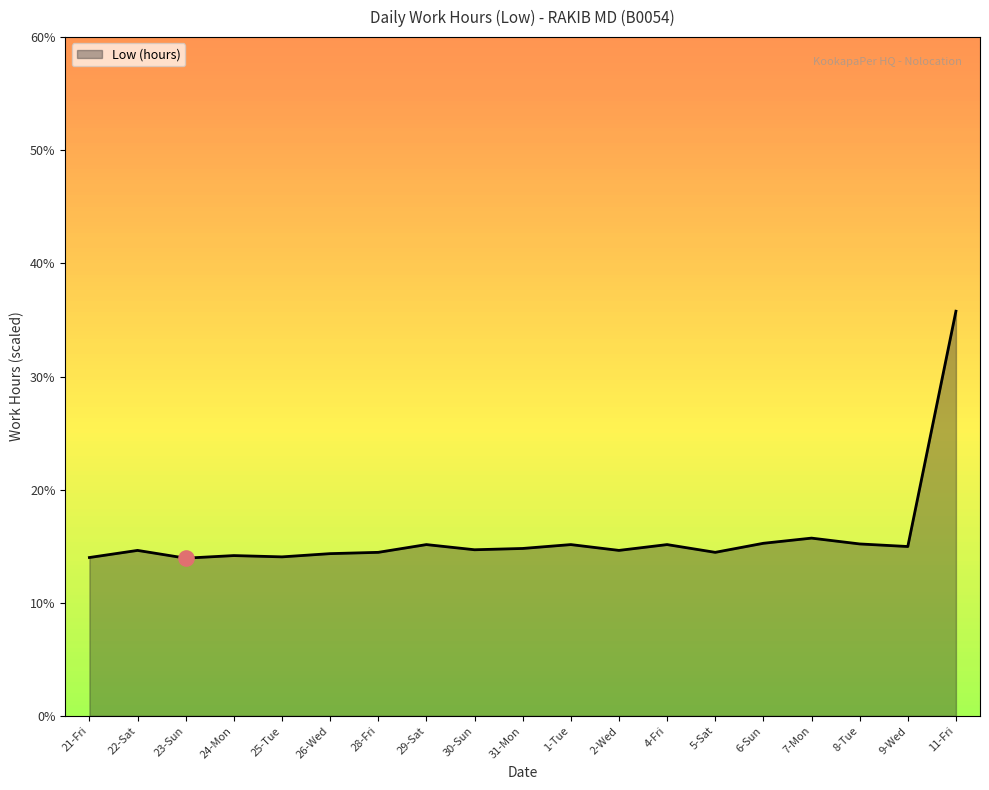

What is the change in value from 4-Fri to 9-Wed?

-0.2